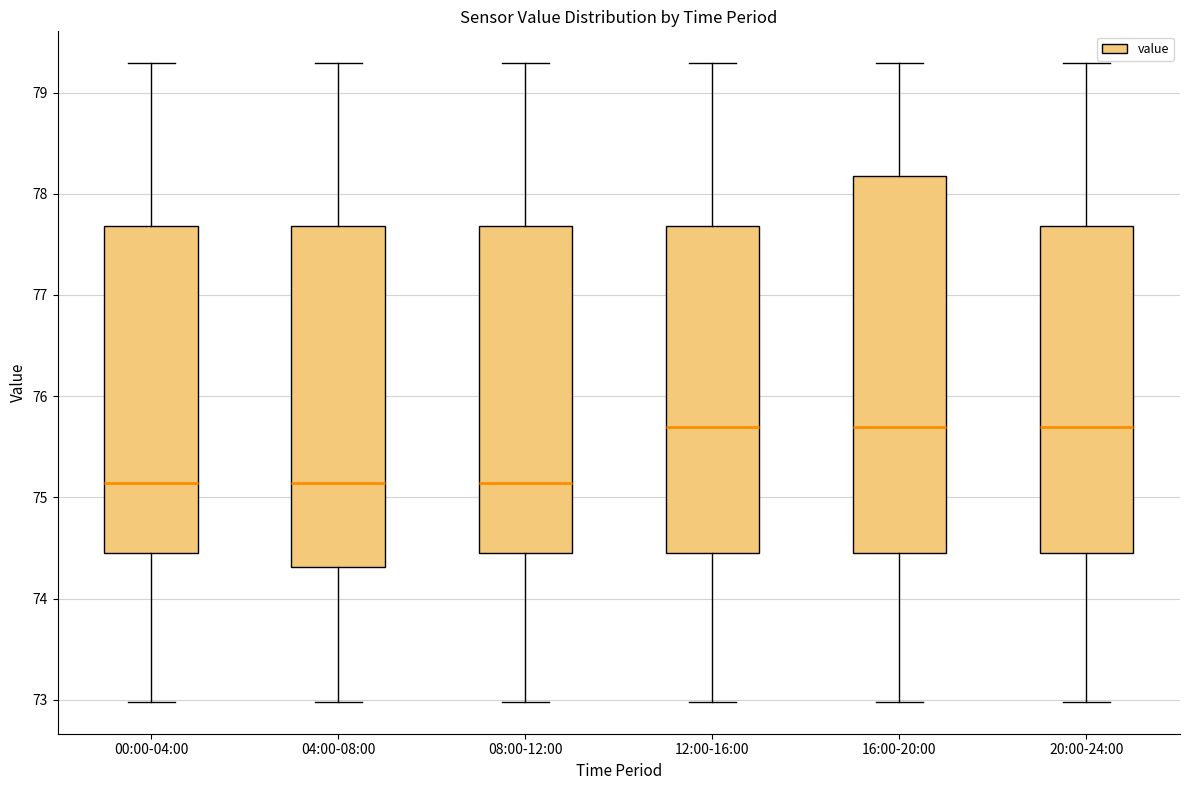

Reading left to right, read every box against the y-axis: the position of its median line, the range the box covers, and the ends of its whiskers. The values are not printed on the chart, so give them approximately, as read against the axis.

00:00-04:00: median 75.1, box 74.5 to 77.7, whiskers 73.0 to 79.3
04:00-08:00: median 75.1, box 74.3 to 77.7, whiskers 73.0 to 79.3
08:00-12:00: median 75.1, box 74.5 to 77.7, whiskers 73.0 to 79.3
12:00-16:00: median 75.7, box 74.5 to 77.7, whiskers 73.0 to 79.3
16:00-20:00: median 75.7, box 74.5 to 78.2, whiskers 73.0 to 79.3
20:00-24:00: median 75.7, box 74.5 to 77.7, whiskers 73.0 to 79.3